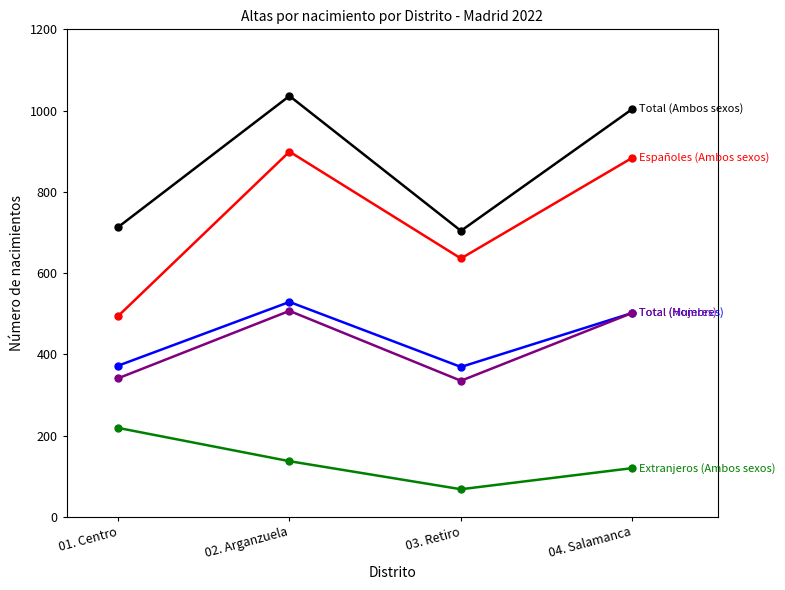

What is the spread (max minus min) of values at 01. Centro?

494